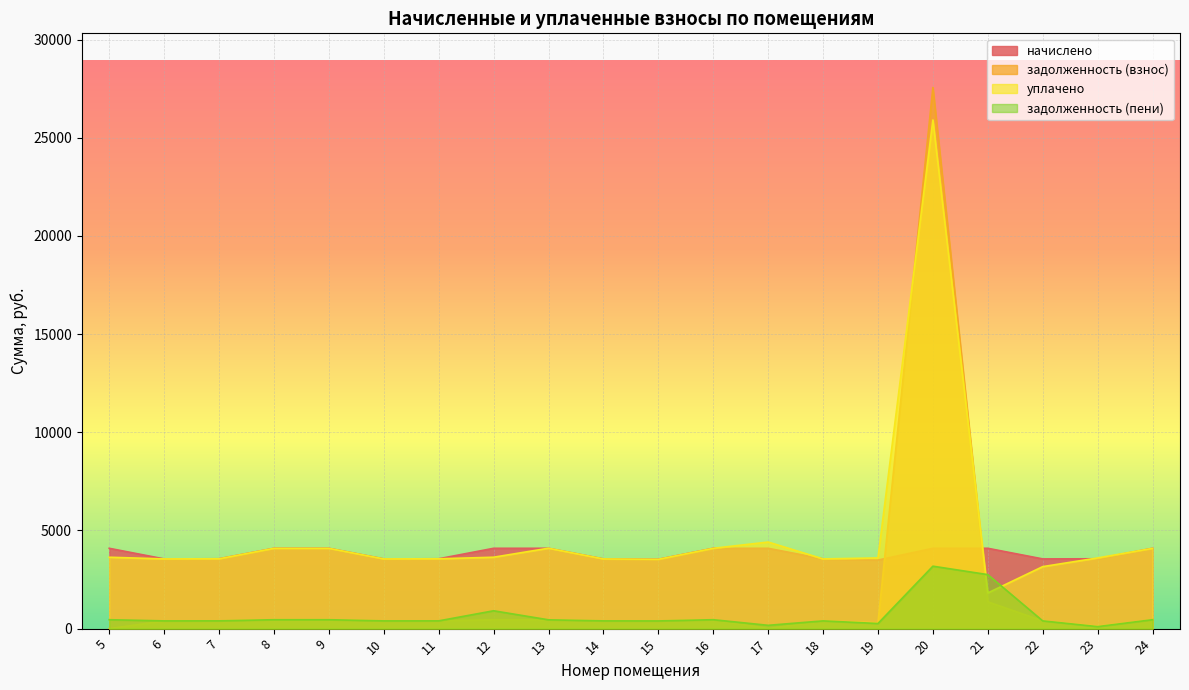

How many positive values does the задолженность (взнос) series have?

18